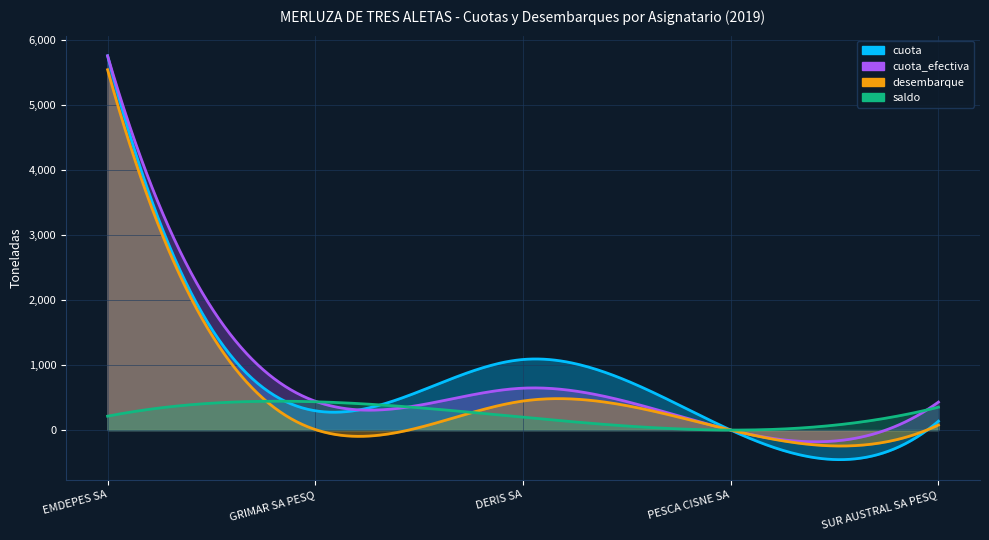

List the series in order of their peak value, lowest first.

saldo, desembarque, cuota, cuota_efectiva